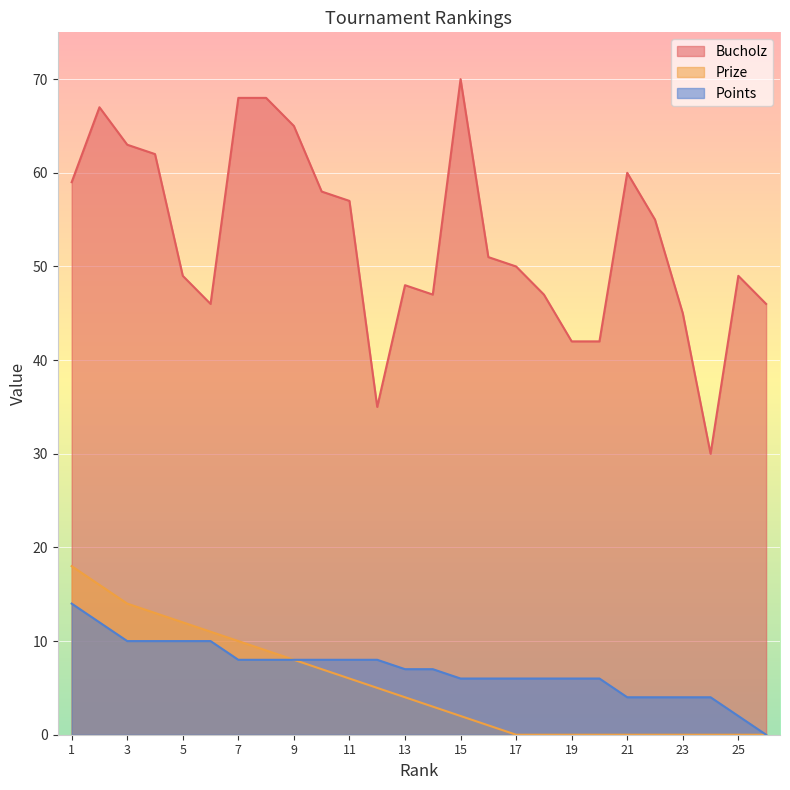

True or false: Points and Prize cross at least once.

False